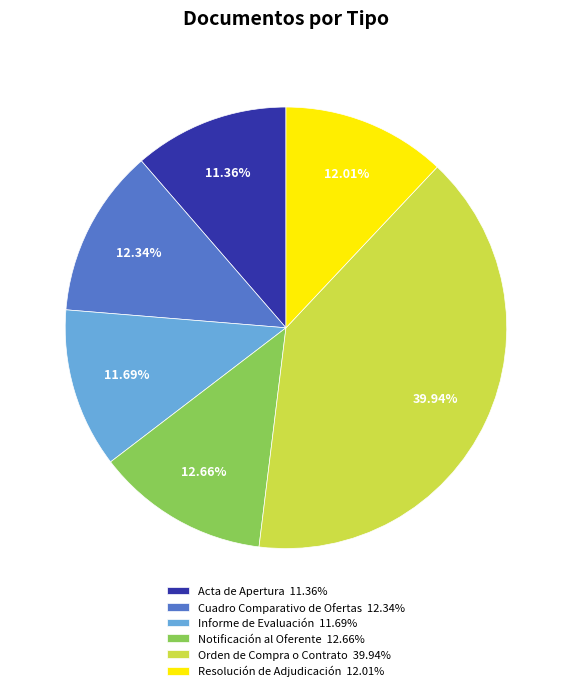

Does any single category account for the majority?

No